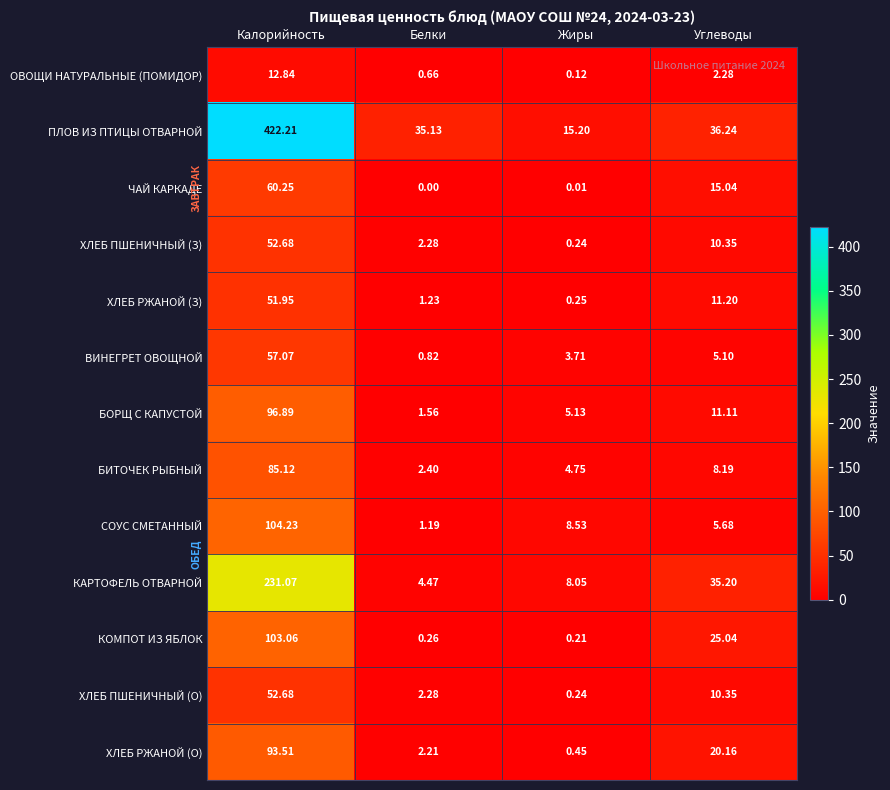

Is the value of ХЛЕБ РЖАНОЙ (О) at Калорийность greater than the value of БИТОЧЕК РЫБНЫЙ at Белки?

Yes